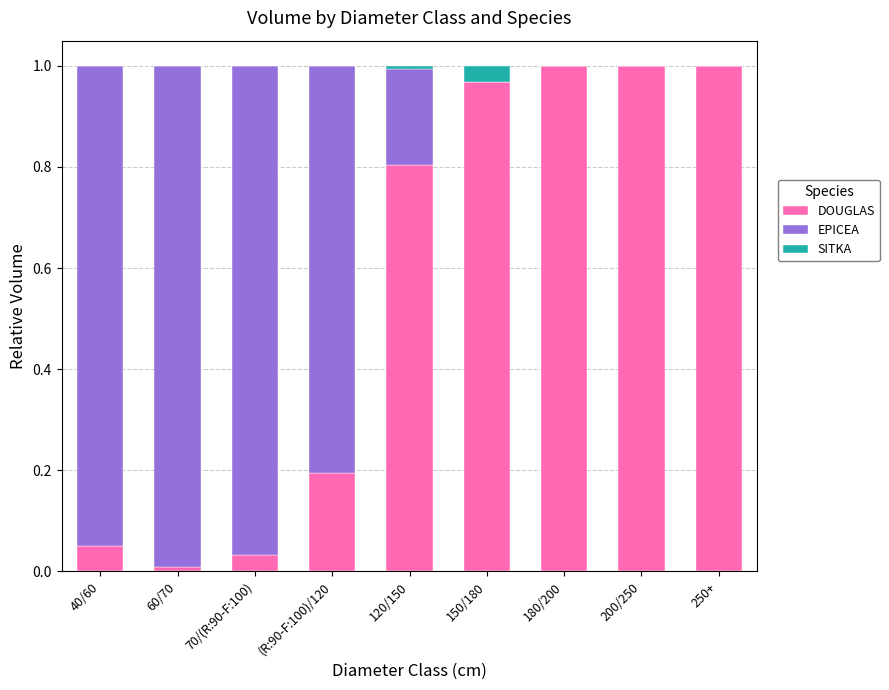

The value of DOUGLAS at 70/(R:90-F:100) is 0.0. True or false?

True